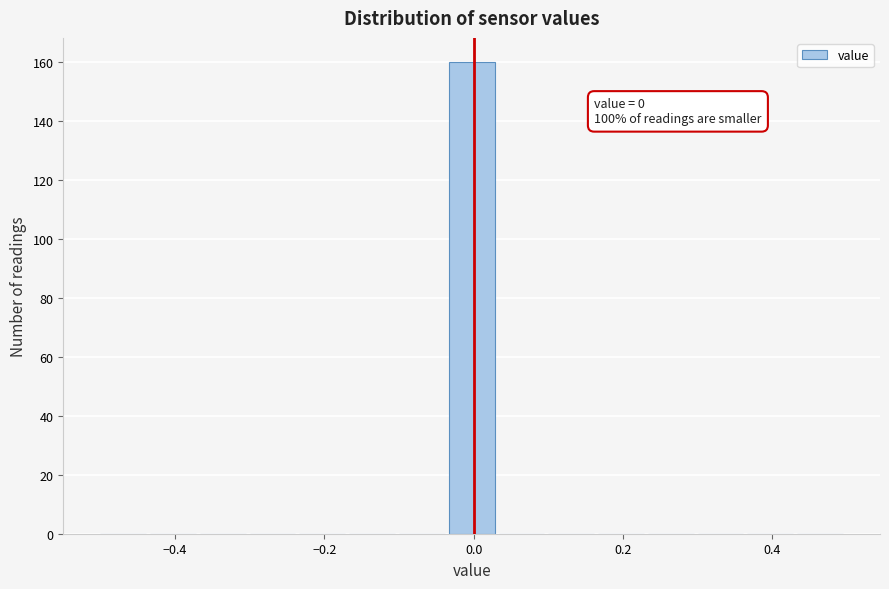

Read against the x-axis, roughly where is the centre of the tallest bar?

0.00